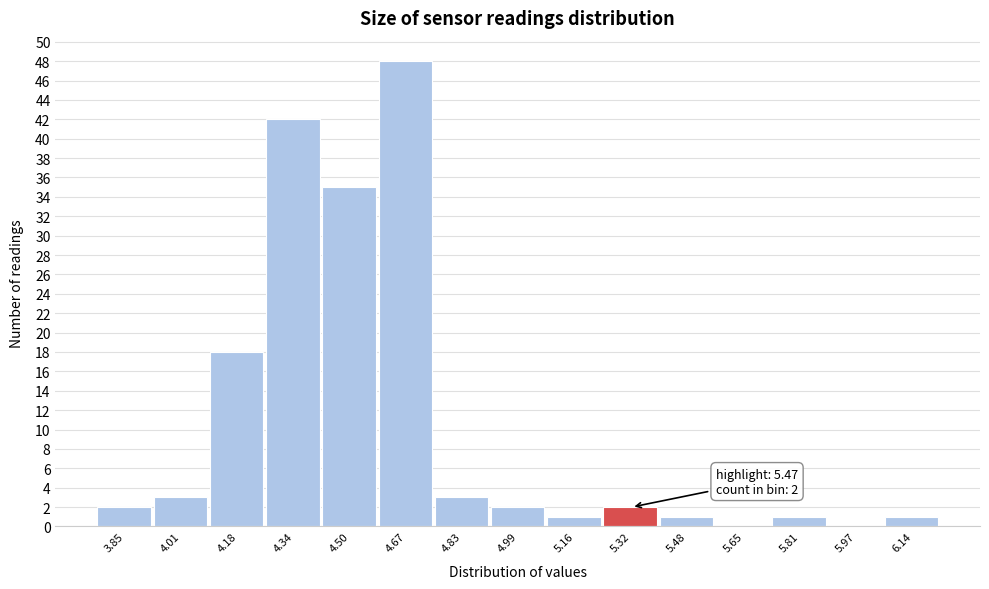

Reading left to right, transcribe all the data shown in this chart.

3.85=2	4.01=3	4.18=18	4.34=42	4.50=35	4.67=48	4.83=3	4.99=2	5.16=1	5.32=2	5.48=1	5.65=0	5.81=1	5.97=0	6.14=1